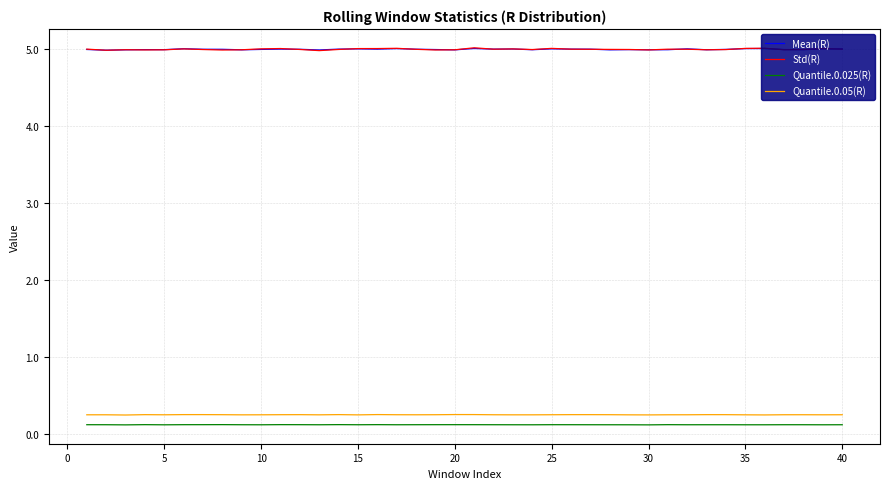

Which series has the widest spread of values?

Std(R)